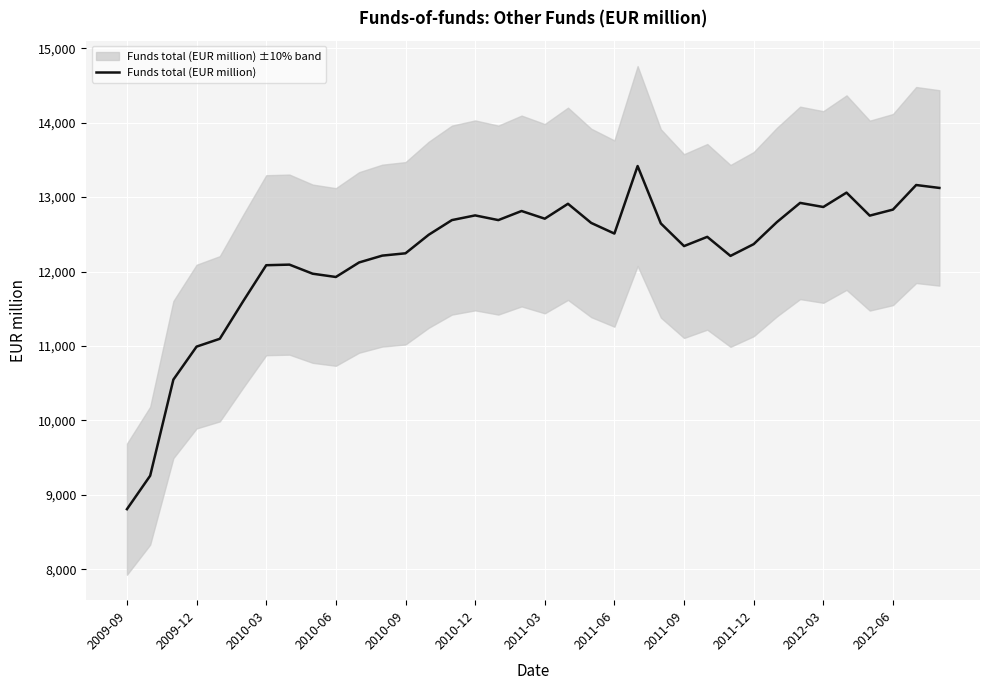

What is the average value?

12223